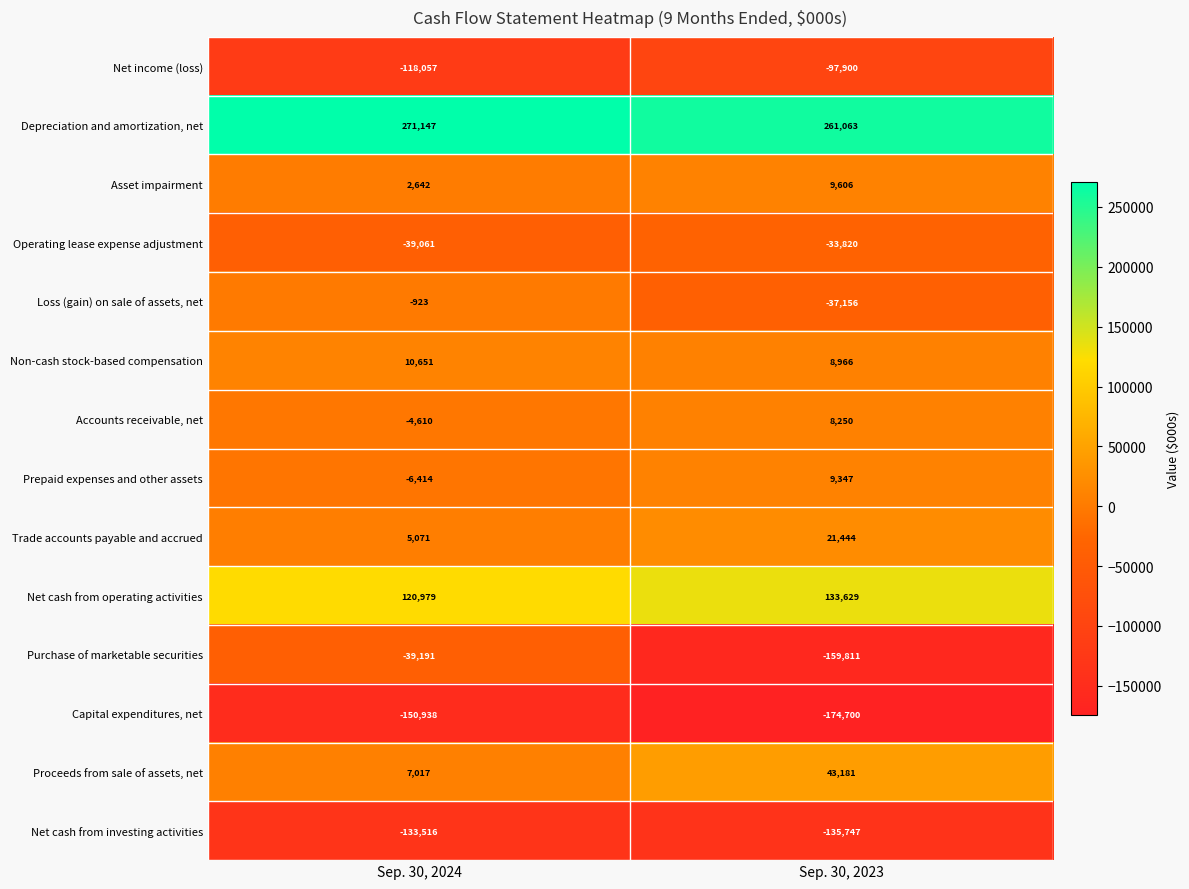

Read the Depreciation and amortization, net value at Sep. 30, 2023.

261063